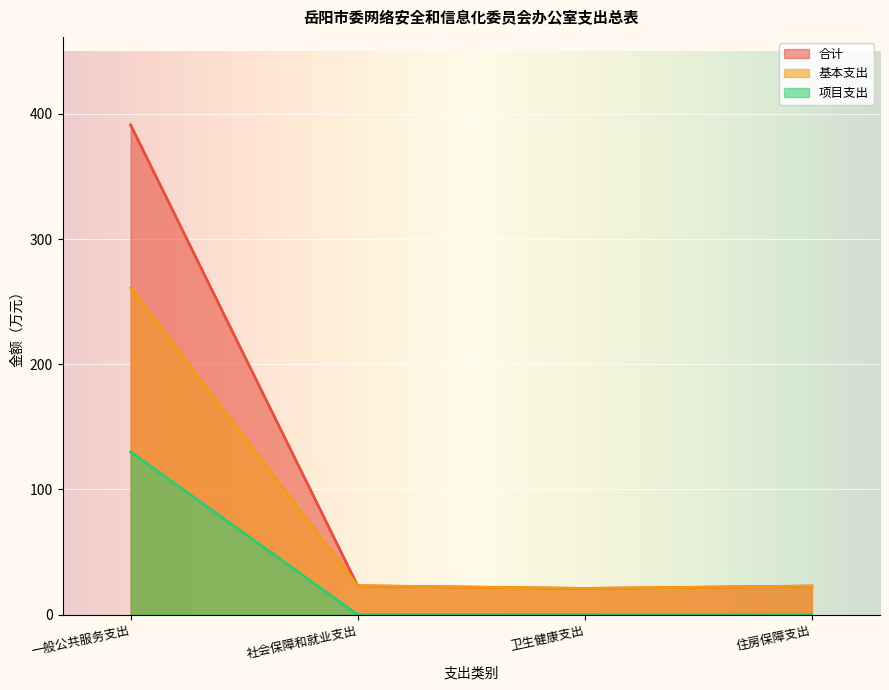

Reading left to right, transcribe all the data shown in this chart.

合计: 391.2	23.0	20.9	22.8
基本支出: 261.2	23.0	20.9	22.8
项目支出: 130.0	0.0	0.0	0.0